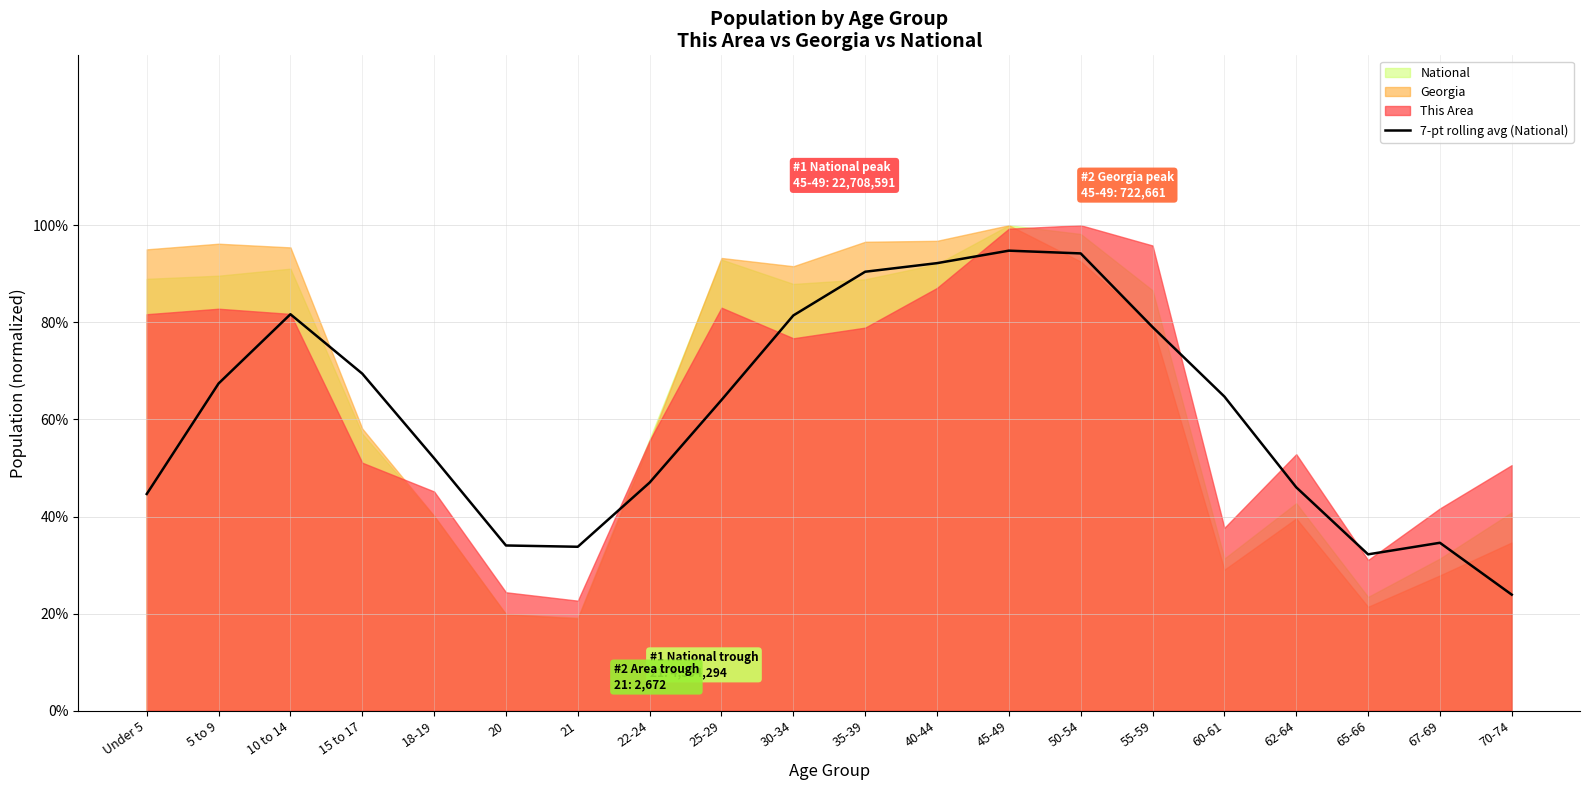

What is the minimum value shown in the chart?

0.2